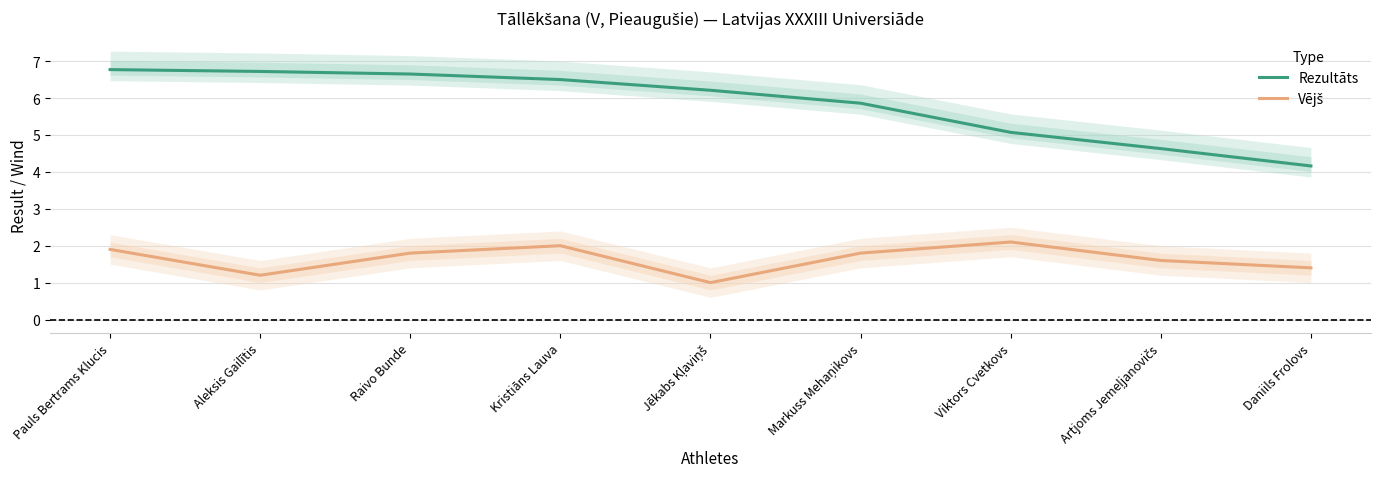

Which series has the widest spread of values?

Rezultāts